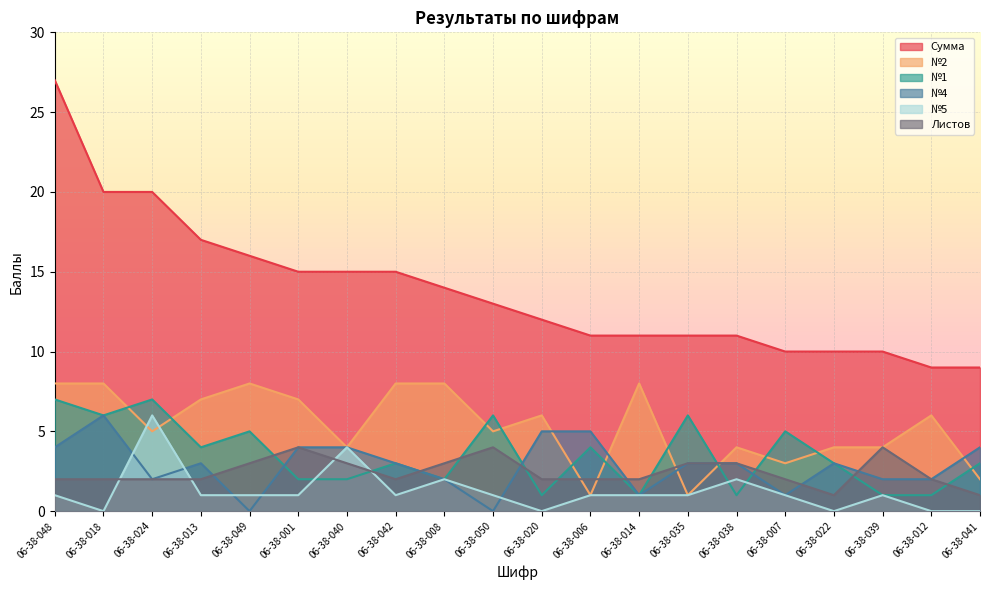

How many lines are shown in the chart?

6